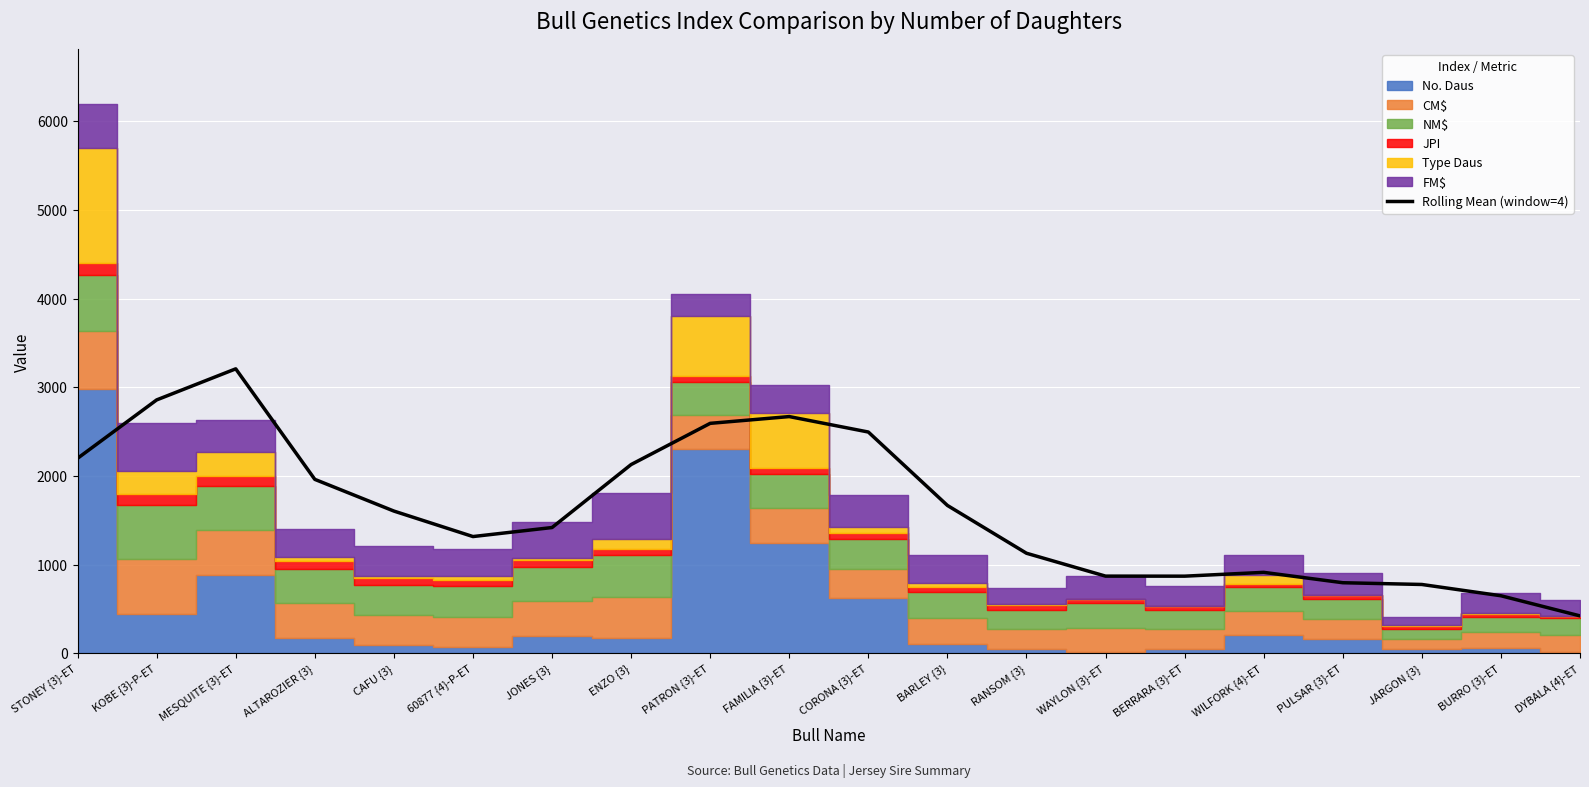

At which category does the chart reach its minimum across all series?

DYBALA {4}-ET